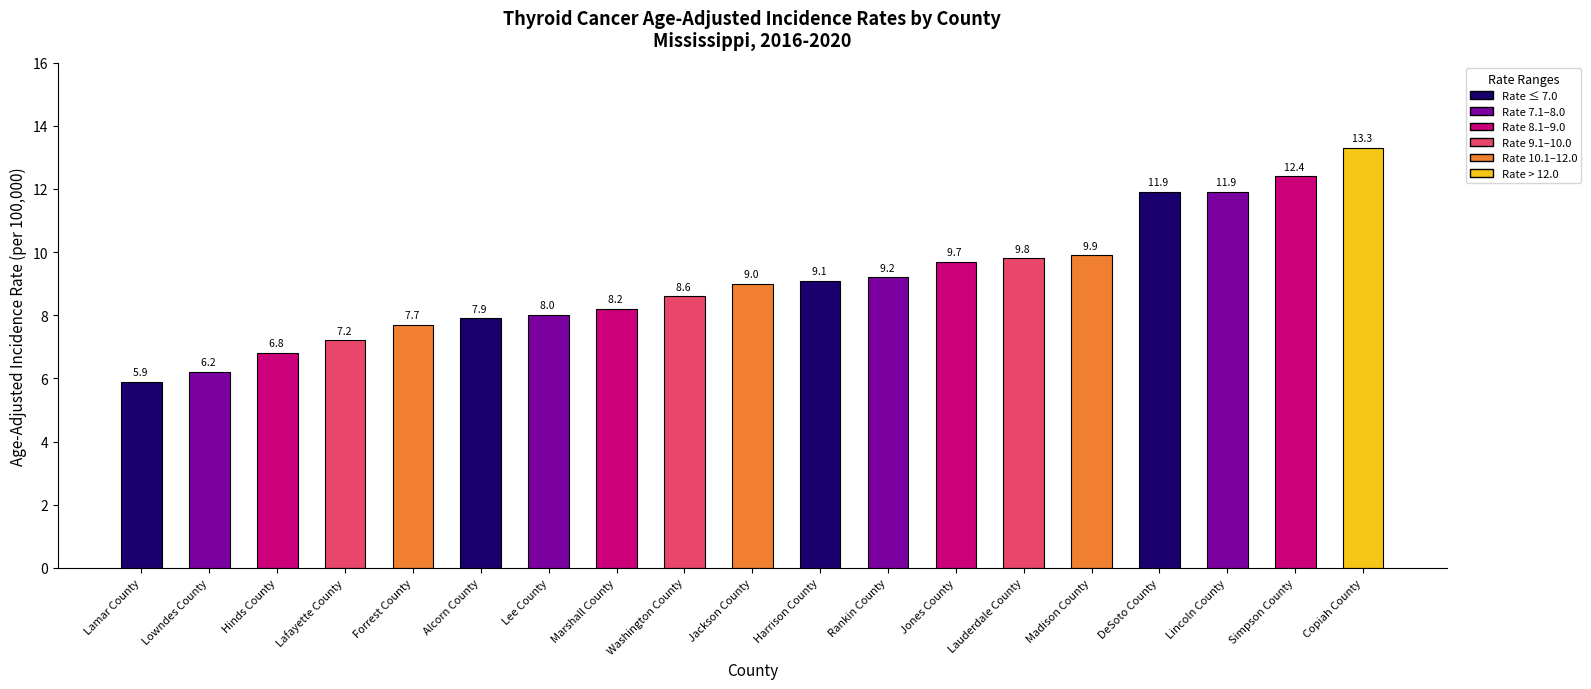

Which label corresponds to the largest value in the chart?

Copiah County